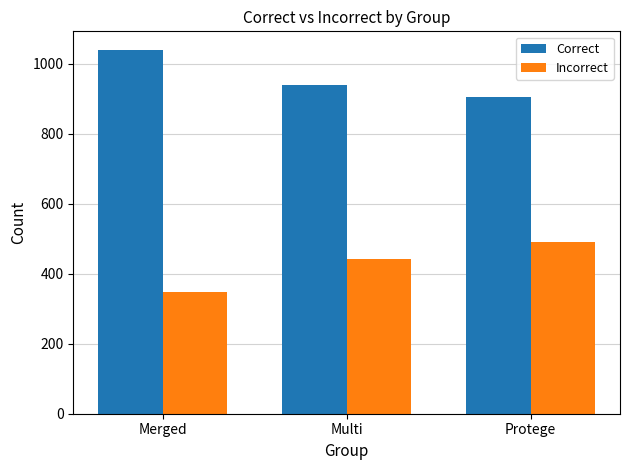

The Incorrect series shows 466 at Merged. True or false?

False